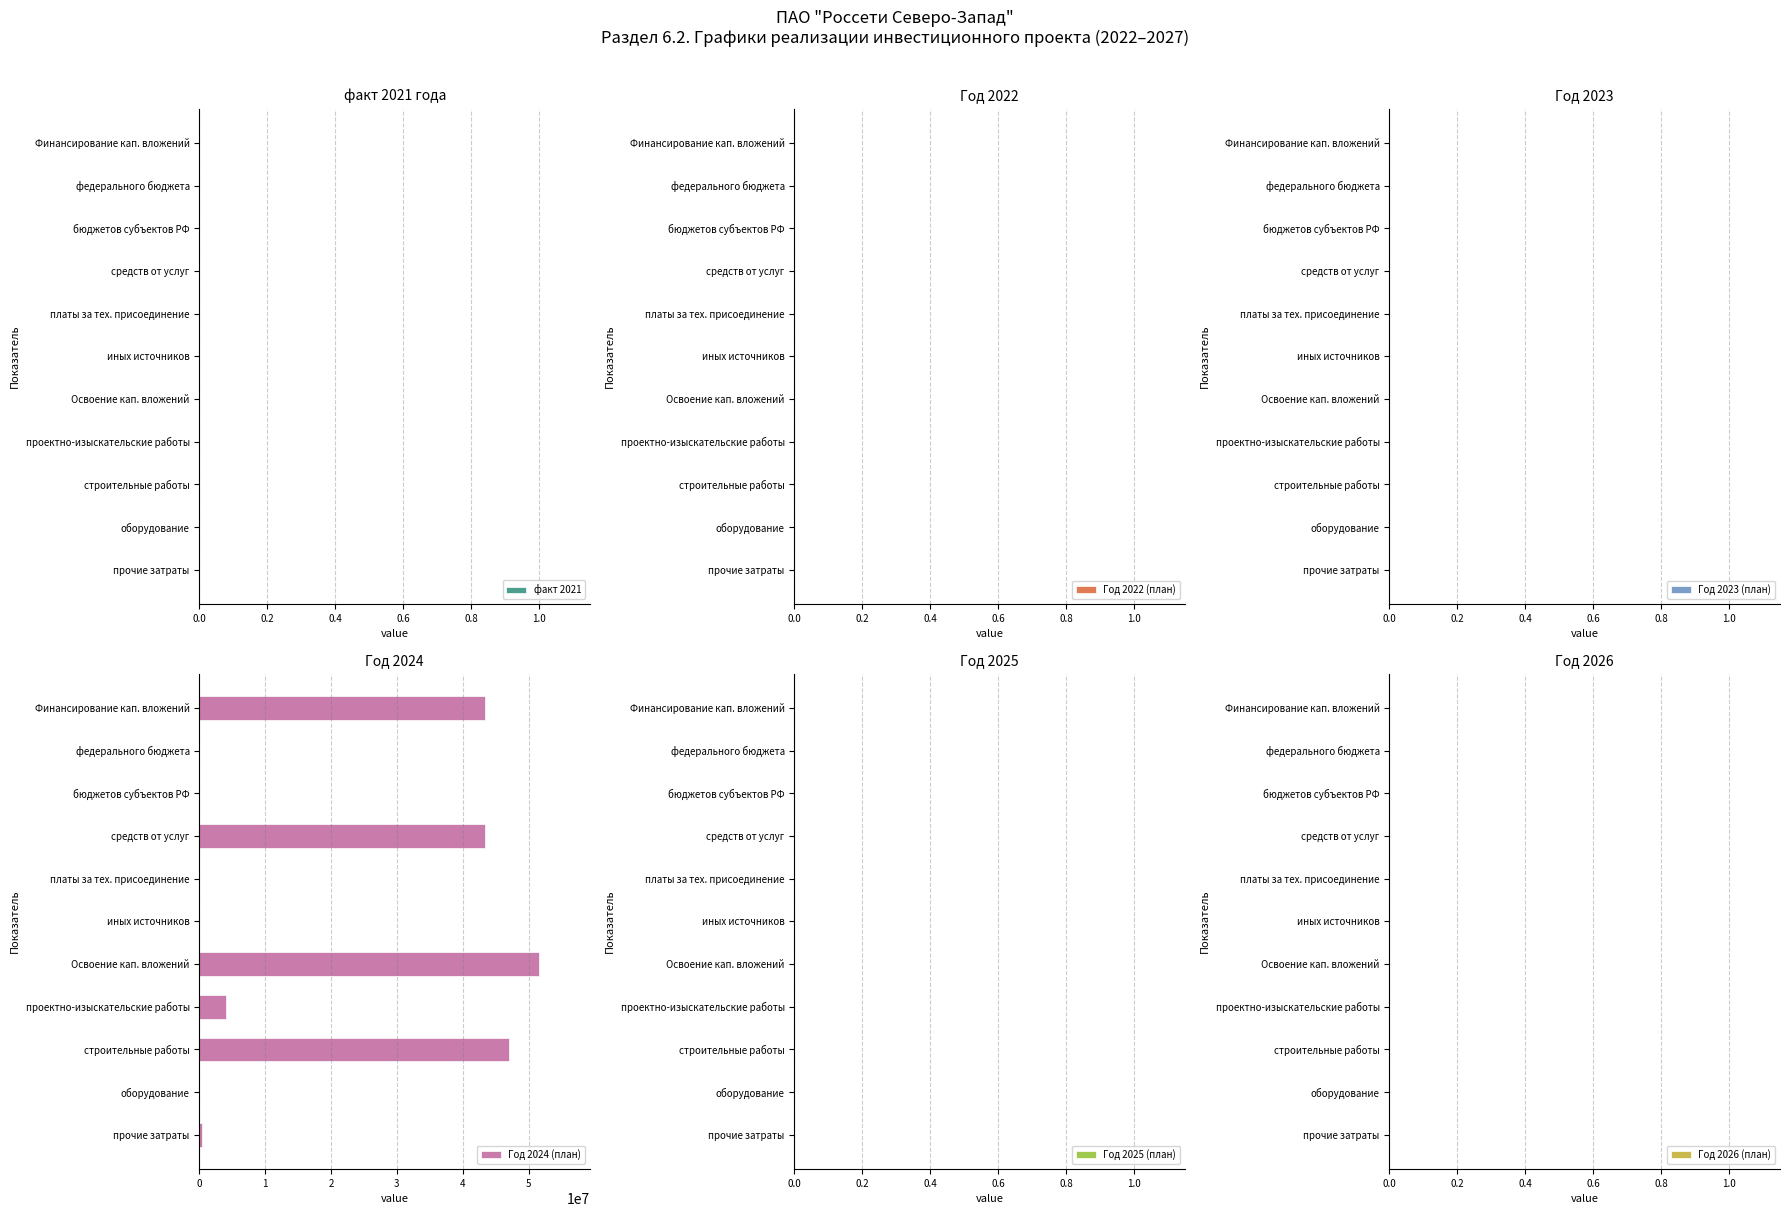

Which category has the highest value across all series?

Освоение кап. вложений